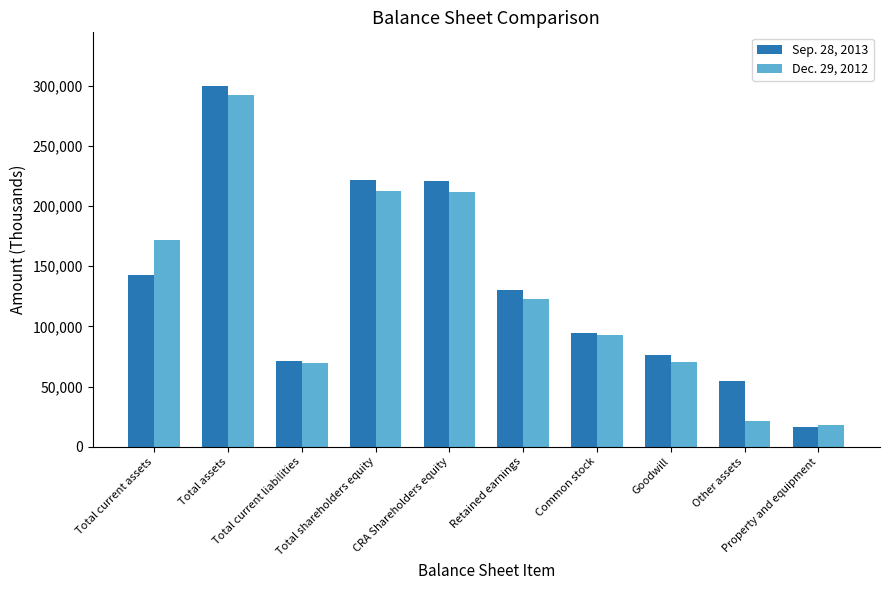

What is the minimum value shown in the chart?

16609